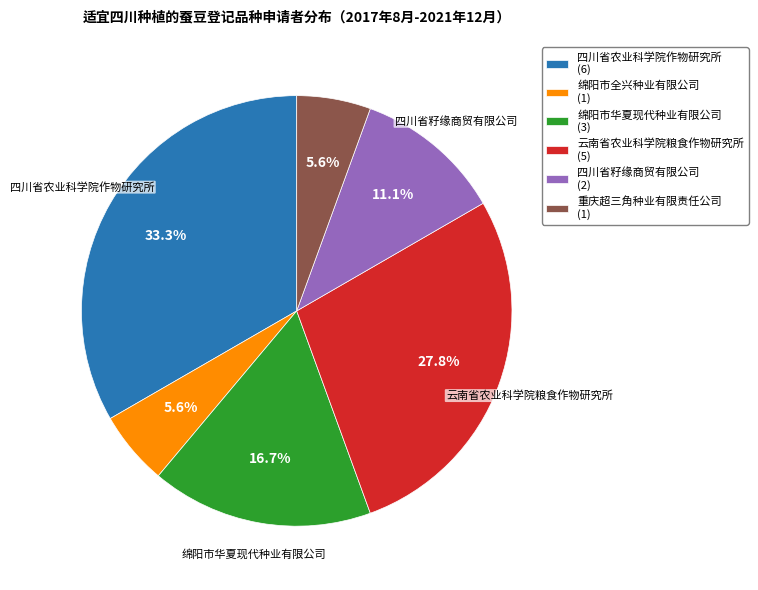

To the nearest percent, what portion does 四川省籽缘商贸有限公司 represent?

11%